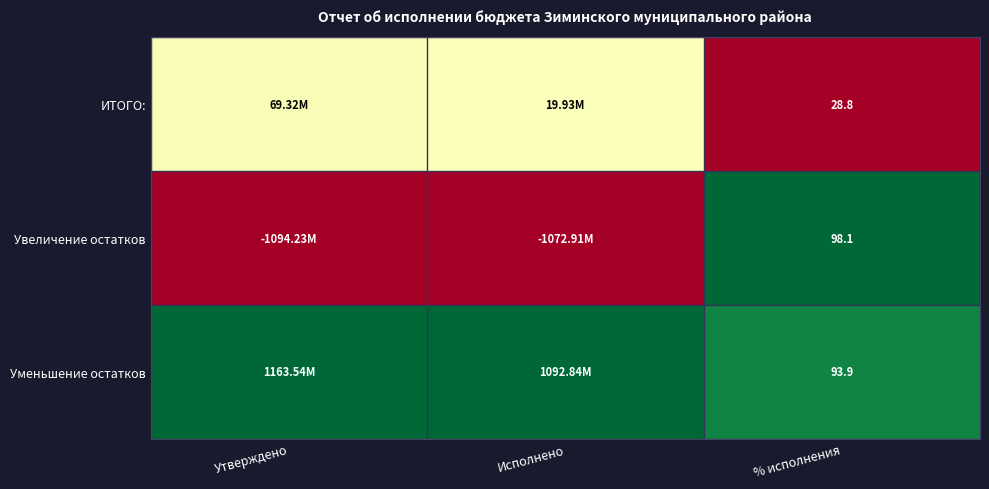

At which category is the sum across all series the highest?

% исполнения